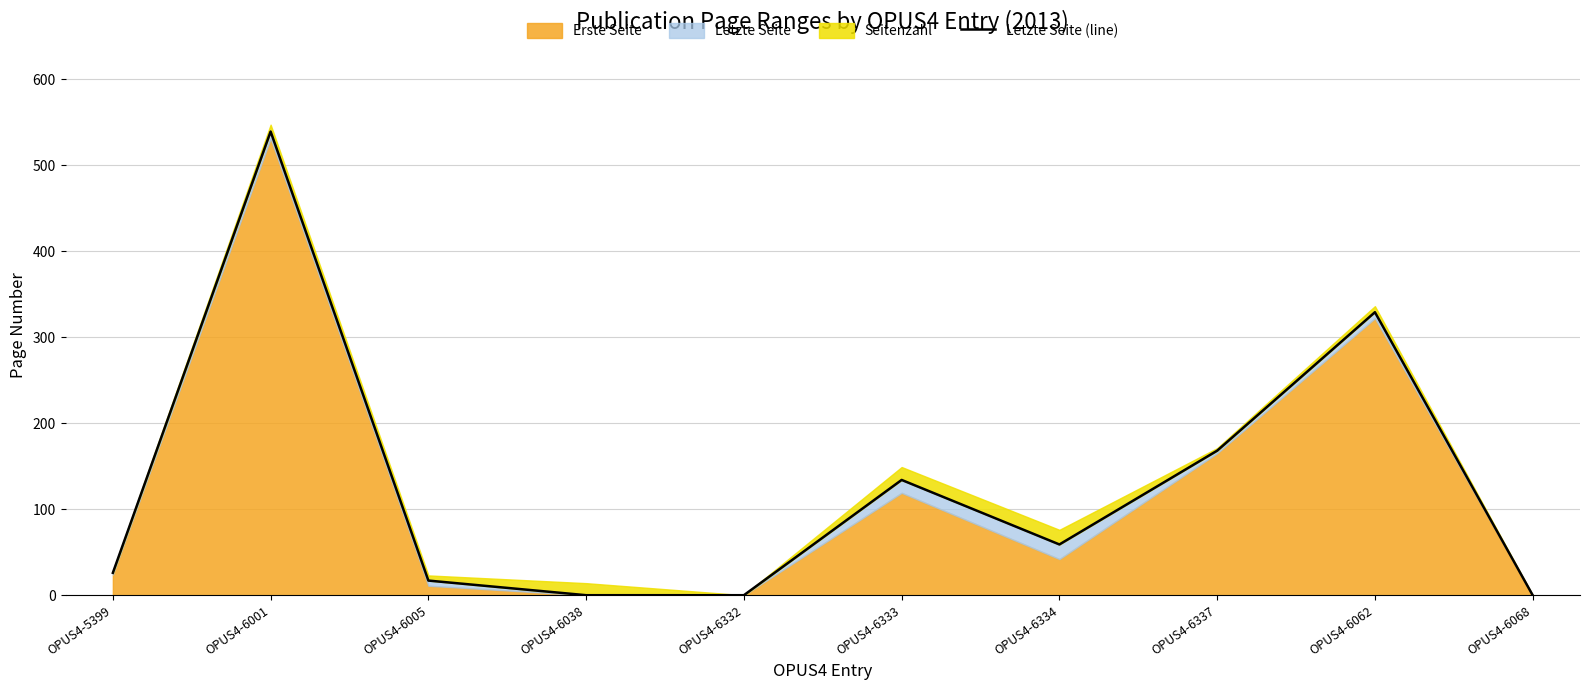

List the labels in order of value, smallest first.

OPUS4-6038, OPUS4-6332, OPUS4-6068, OPUS4-6005, OPUS4-5399, OPUS4-6334, OPUS4-6333, OPUS4-6337, OPUS4-6062, OPUS4-6001